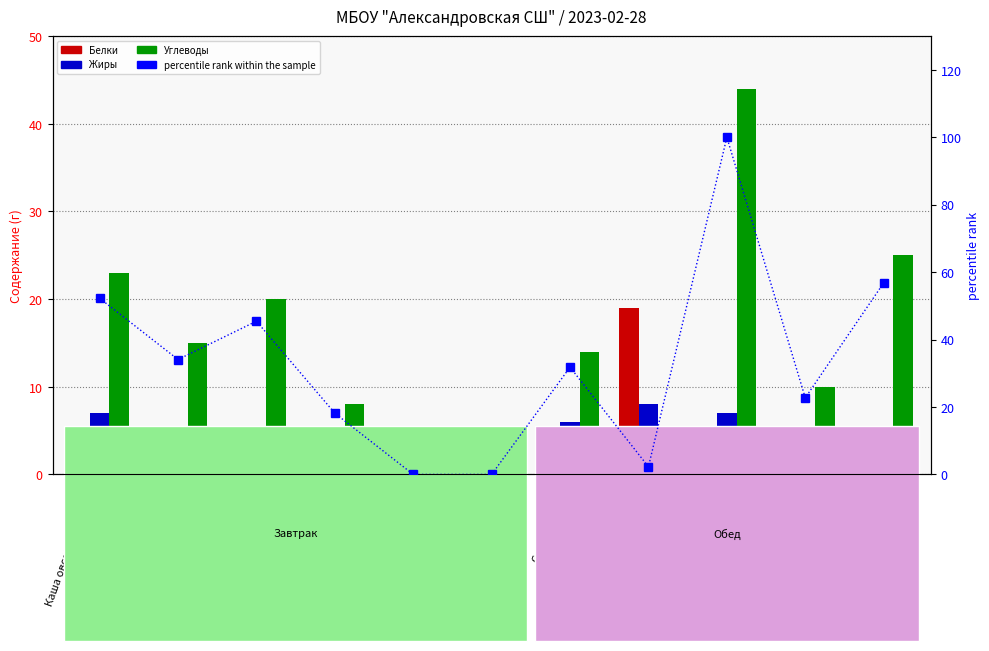

Which has a higher value, Хлеб черный or Рыба тушеная с овощами?

Рыба тушеная с овощами